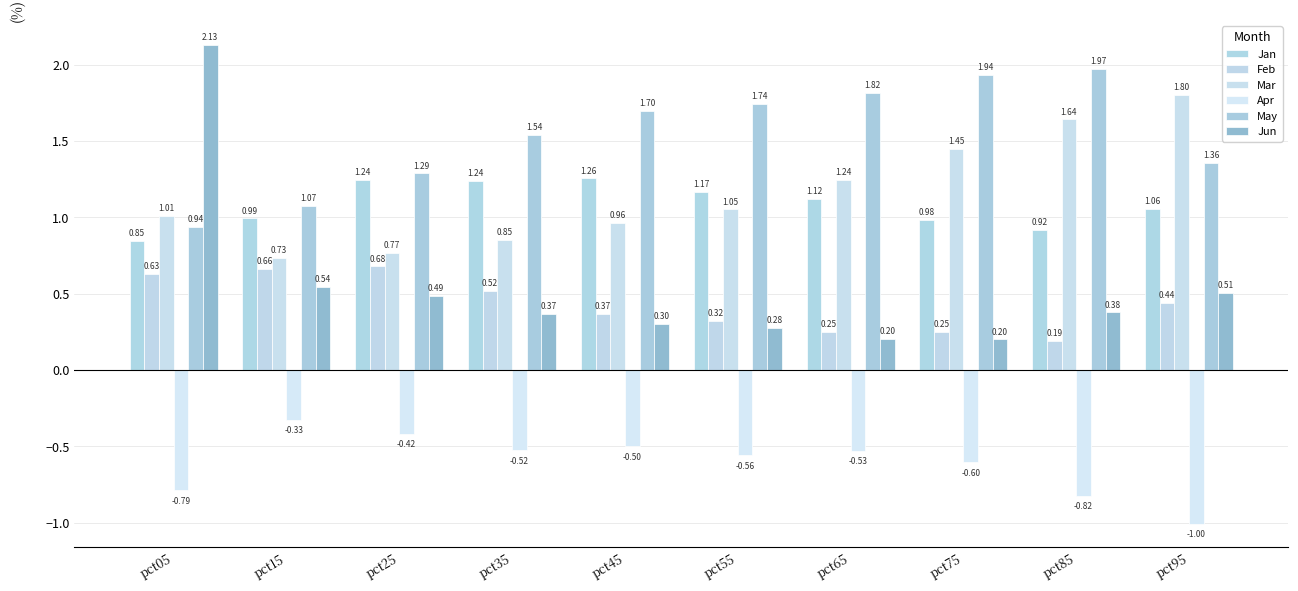

True or false: May has a value of 1.7 at pct55.

True